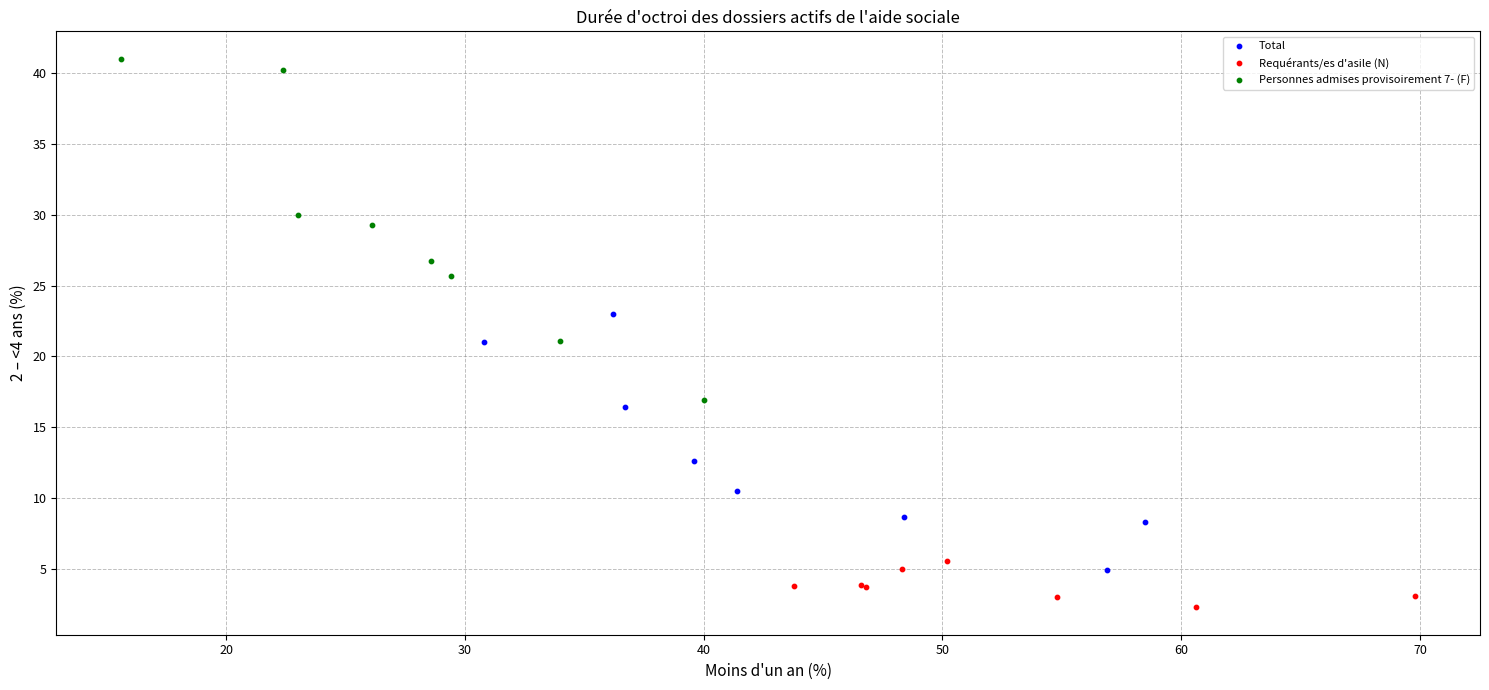

Which series has the widest spread of Y values?

Personnes admises provisoirement 7- (F)